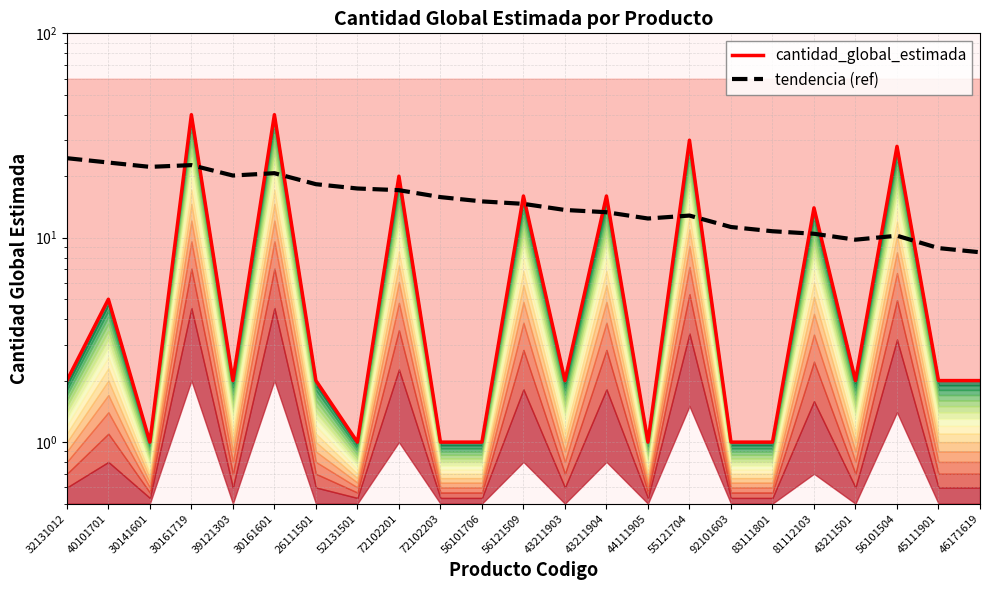

What is the approximate value of cantidad_global_estimada at 56101504?

28.0